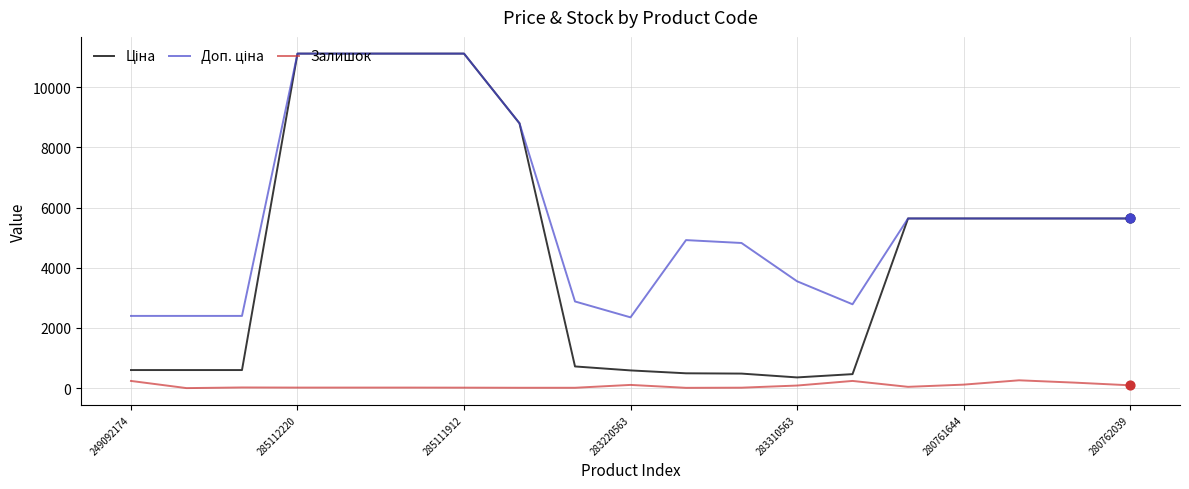

What is the highest value of the Залишок series?

259.0